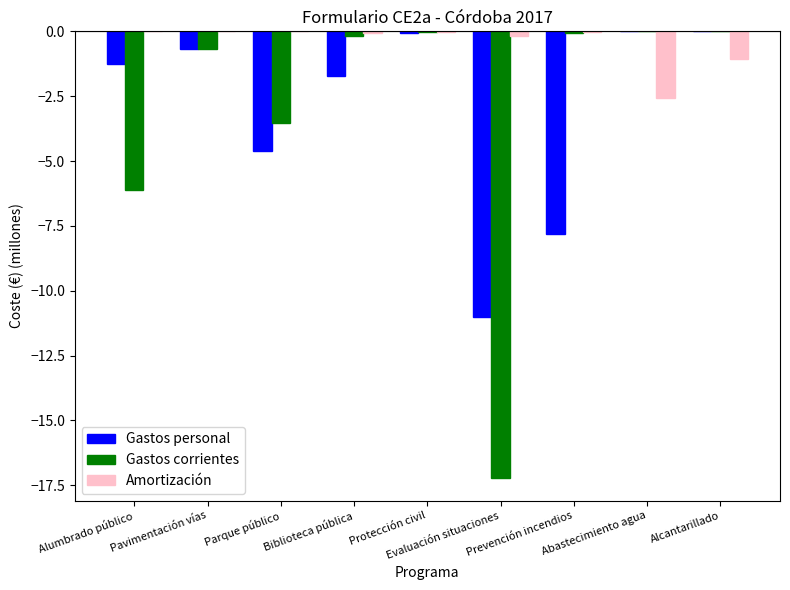

True or false: Amortización has a value of -0.0 at Prevención incendios.

True